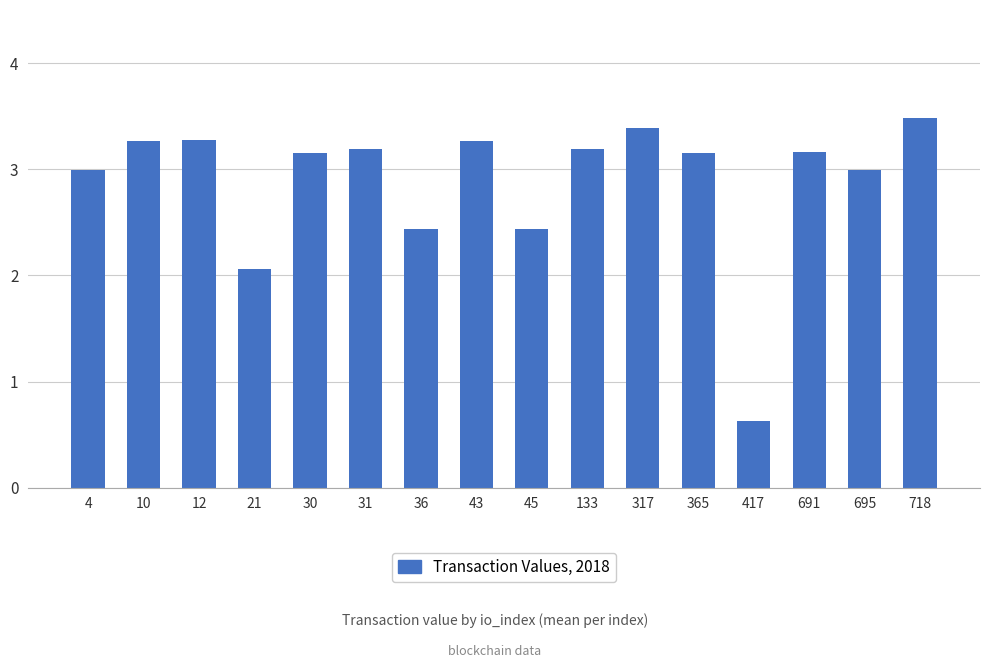

What is the minimum value shown in the chart?

0.6